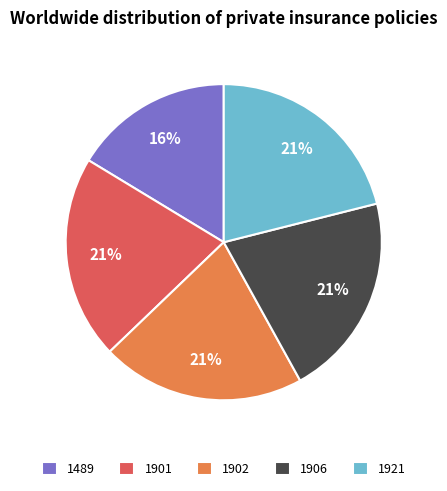

What is the smallest slice in the pie chart?

1489